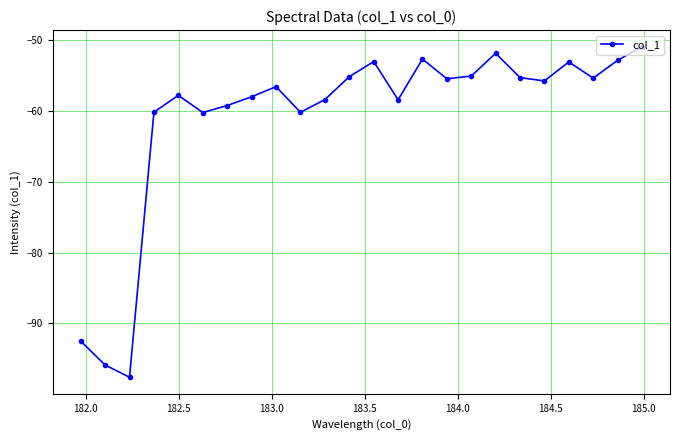

What is the value of the 2nd point from the left?

-95.9